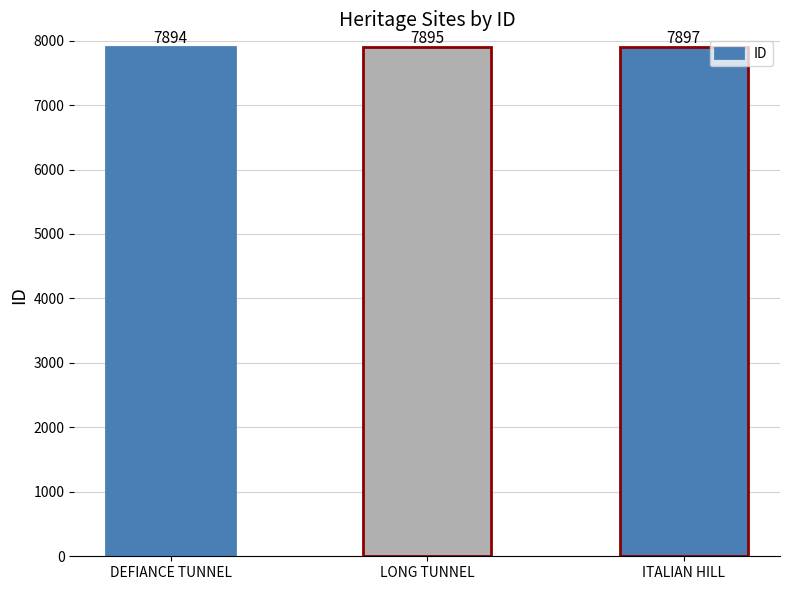

What position from the right is ITALIAN HILL?

1